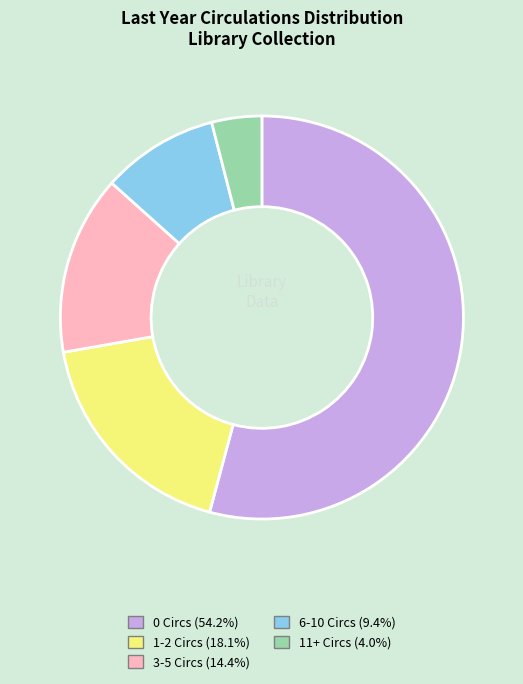

Do 3-5 Circs and 6-10 Circs together represent more than half of the pie?

No